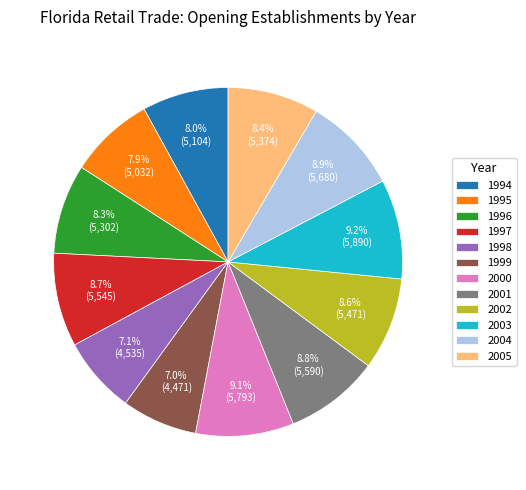

Does any single category account for the majority?

No